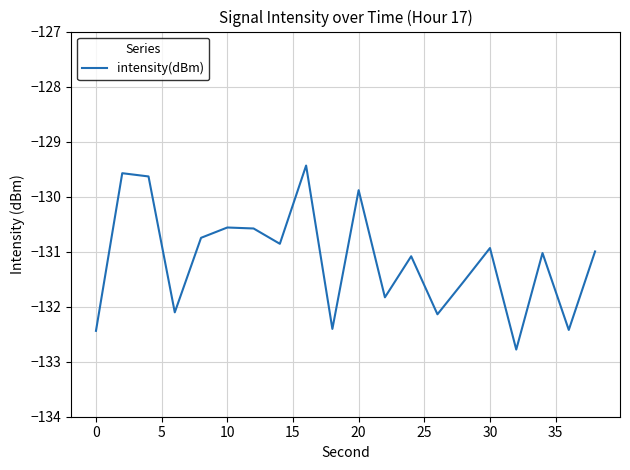

Does the chart display data point markers on the line(s)?

No